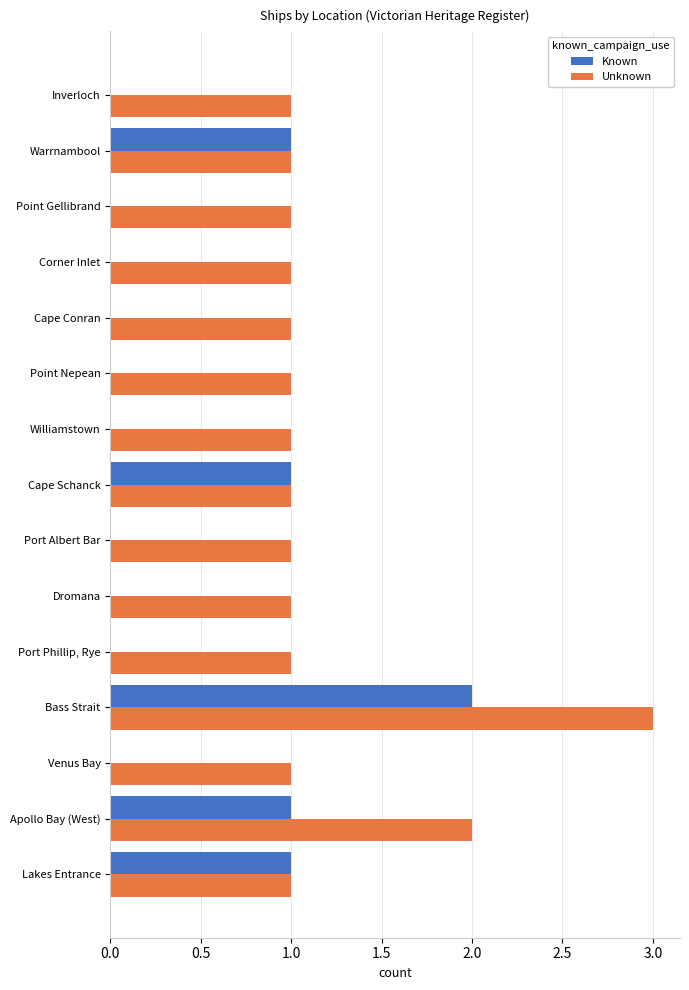

True or false: Known has a value of 0 at Cape Conran.

True